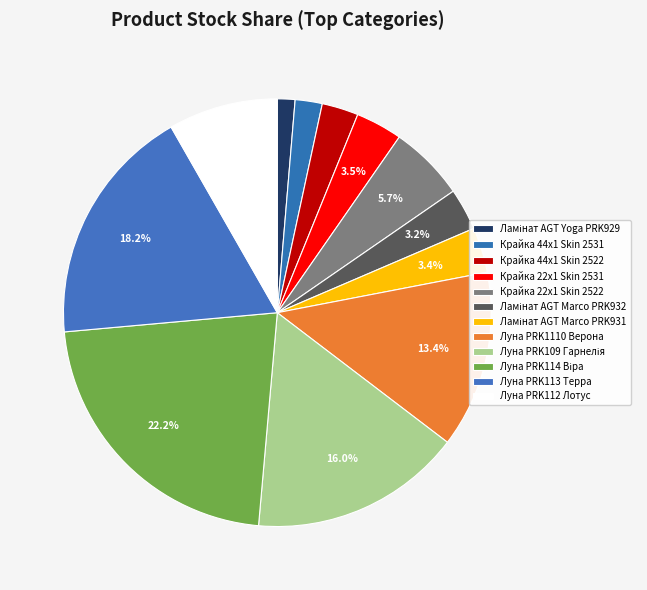

True or false: Луна PRK113 Терра accounts for 18% of the total.

True